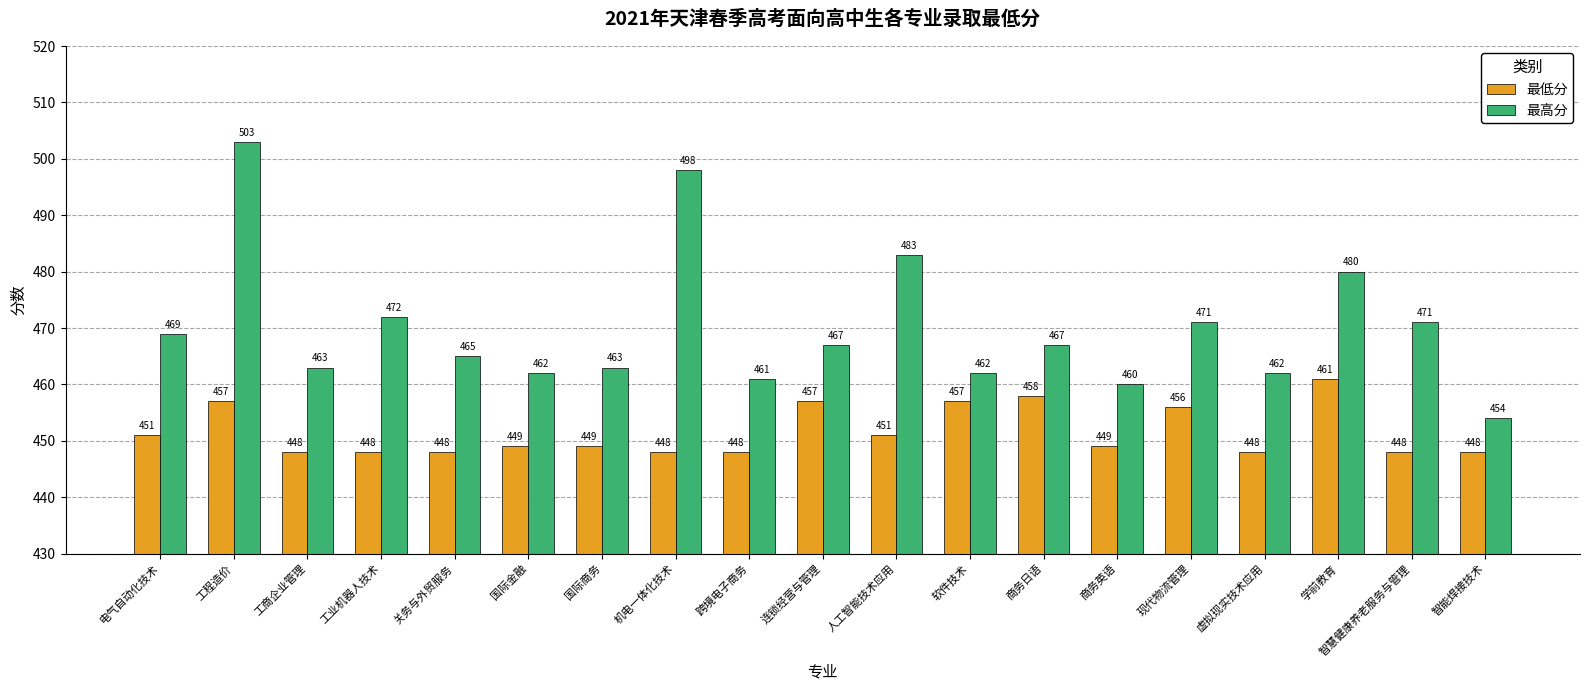

Which series has the largest total across all categories?

最高分